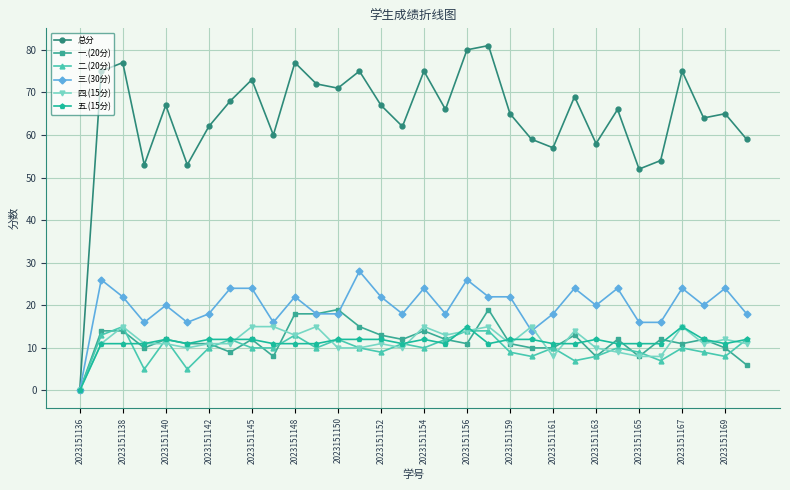

True or false: 总分 has more than 1 points higher than both neighbors.

True